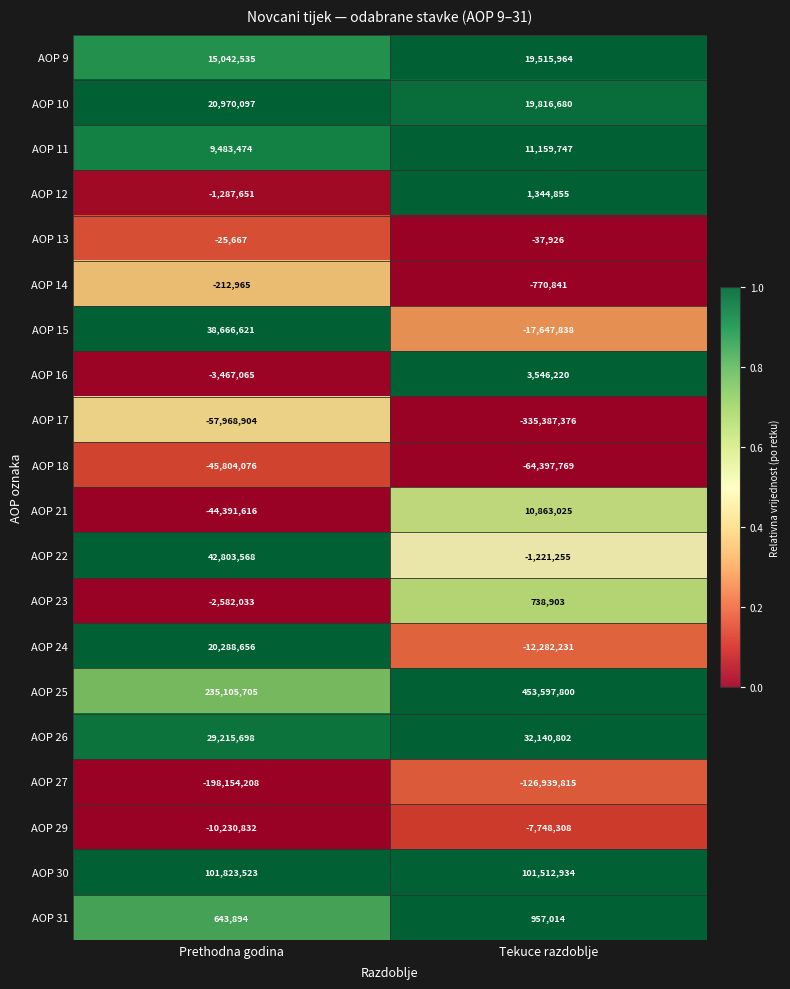

The AOP 14 series shows -62980 at Prethodna godina. True or false?

False